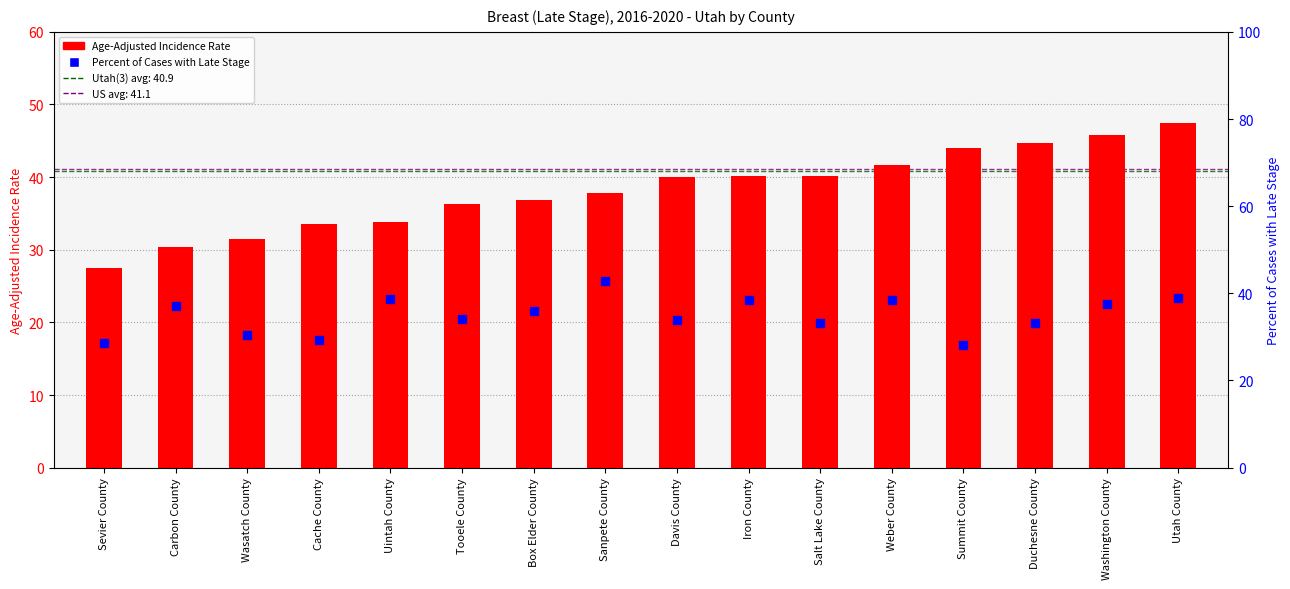

What is the difference between the second highest and second lowest values in the Percent of Cases with Late Stage series?

10.3